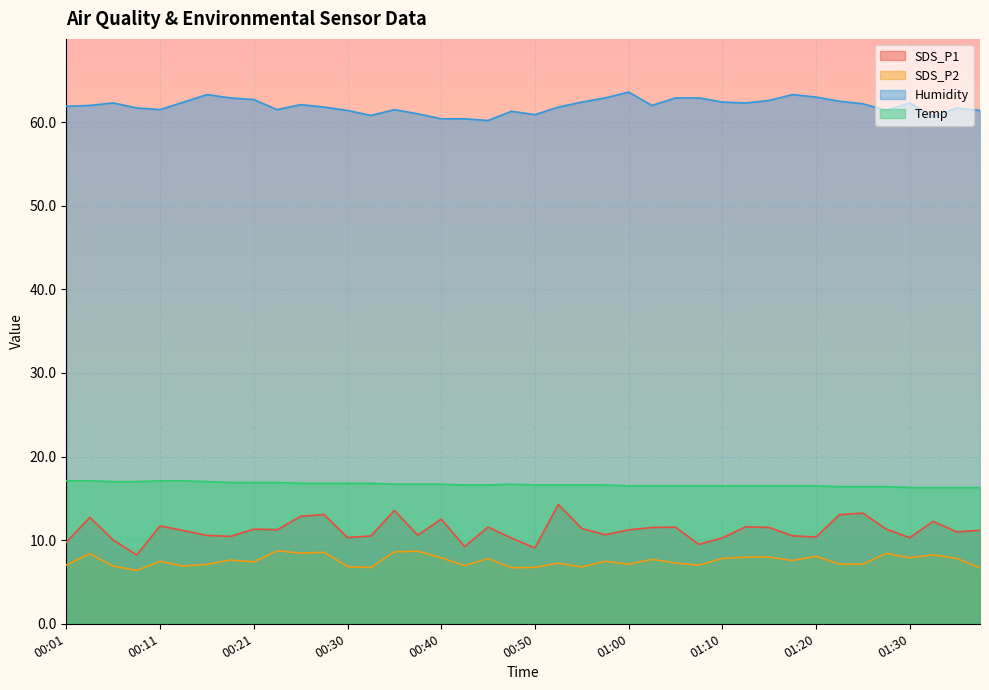

At how many categories does at least one series exceed 38?

40